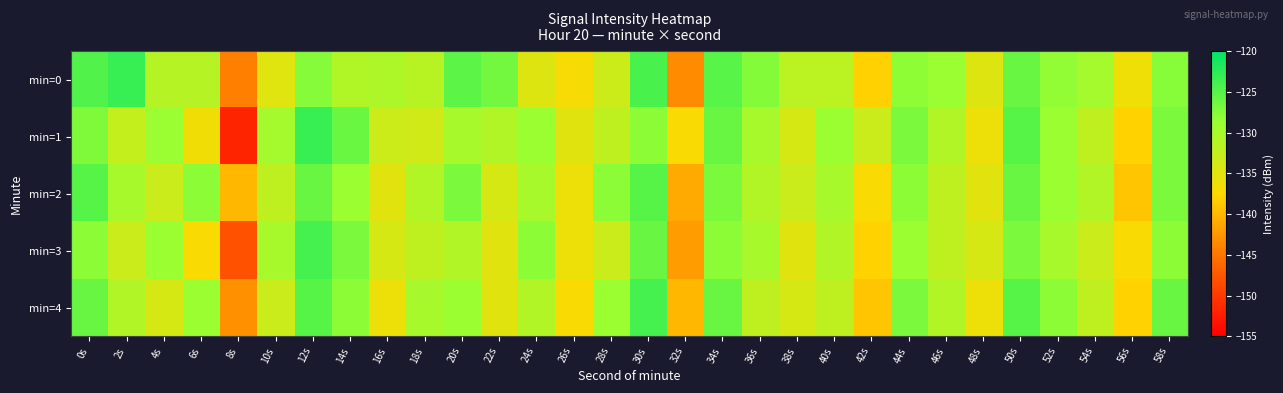

Reading left to right, extract all data points from this chart.

min=0: 0s=-124.7	2s=-123.2	4s=-131.3	6s=-131.3	8s=-144.2	10s=-134.9	12s=-127.7	14s=-130.8	16s=-130.5	18s=-131.4	20s=-125.2	22s=-126.6	24s=-134.6	26s=-136.8	28s=-133.1	30s=-124.2	32s=-143.4	34s=-125.1	36s=-127.6	38s=-131.7	40s=-131.7	42s=-138.1	44s=-128.3	46s=-128.9	48s=-134.7	50s=-126.0	52s=-128.4	54s=-129.8	56s=-136.2	58s=-127.8
min=1: 0s=-127.3	2s=-132.4	4s=-128.9	6s=-136.3	8s=-151.9	10s=-129.7	12s=-123.2	14s=-126.1	16s=-133.1	18s=-133.5	20s=-130.0	22s=-131.0	24s=-129.0	26s=-135.0	28s=-132.0	30s=-128.0	32s=-137.0	34s=-126.0	36s=-130.0	38s=-134.0	40s=-129.0	42s=-133.0	44s=-127.0	46s=-131.0	48s=-136.0	50s=-125.0	52s=-129.0	54s=-132.0	56s=-138.0	58s=-127.0
min=2: 0s=-125.0	2s=-130.0	4s=-133.0	6s=-128.0	8s=-140.0	10s=-132.0	12s=-126.0	14s=-129.0	16s=-135.0	18s=-131.0	20s=-127.0	22s=-134.0	24s=-130.0	26s=-136.0	28s=-128.0	30s=-125.0	32s=-141.0	34s=-127.0	36s=-131.0	38s=-133.0	40s=-130.0	42s=-137.0	44s=-128.0	46s=-132.0	48s=-135.0	50s=-126.0	52s=-129.0	54s=-131.0	56s=-139.0	58s=-127.0
min=3: 0s=-128.0	2s=-133.0	4s=-129.0	6s=-137.0	8s=-148.0	10s=-130.0	12s=-124.0	14s=-127.0	16s=-134.0	18s=-132.0	20s=-131.0	22s=-135.0	24s=-128.0	26s=-136.0	28s=-133.0	30s=-126.0	32s=-142.0	34s=-128.0	36s=-130.0	38s=-135.0	40s=-131.0	42s=-138.0	44s=-129.0	46s=-132.0	48s=-134.0	50s=-127.0	52s=-130.0	54s=-133.0	56s=-137.0	58s=-128.0
min=4: 0s=-126.0	2s=-131.0	4s=-134.0	6s=-129.0	8s=-143.0	10s=-133.0	12s=-125.0	14s=-128.0	16s=-136.0	18s=-130.0	20s=-129.0	22s=-135.0	24s=-131.0	26s=-137.0	28s=-129.0	30s=-124.0	32s=-140.0	34s=-126.0	36s=-132.0	38s=-134.0	40s=-132.0	42s=-139.0	44s=-127.0	46s=-131.0	48s=-136.0	50s=-125.0	52s=-128.0	54s=-132.0	56s=-138.0	58s=-126.0